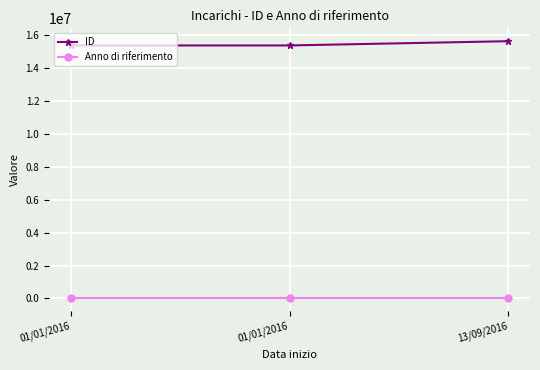

Reading left to right, list all the values displayed in this chart.

ID: 15392811	15393114	15652112
Anno di riferimento: 2016	2016	2016